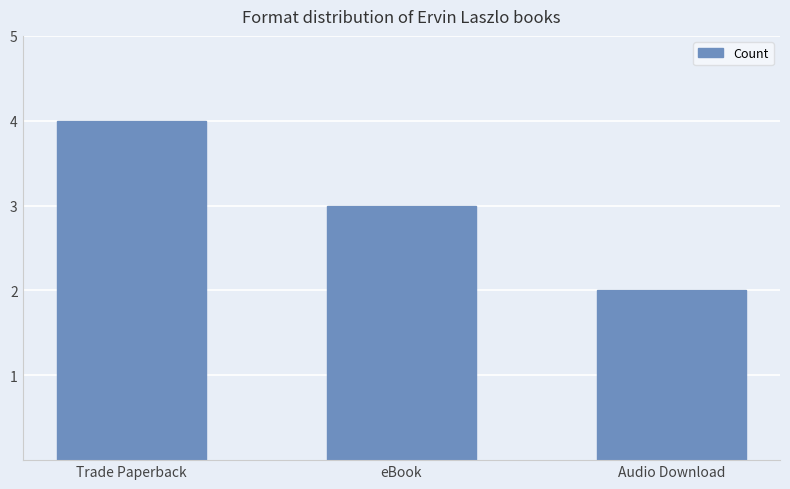

How many values are below 3?

1